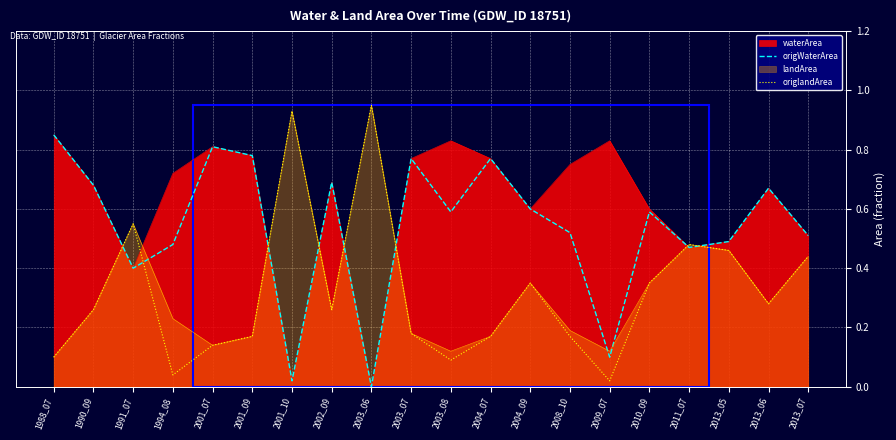

Which series has the largest total across all categories?

waterArea